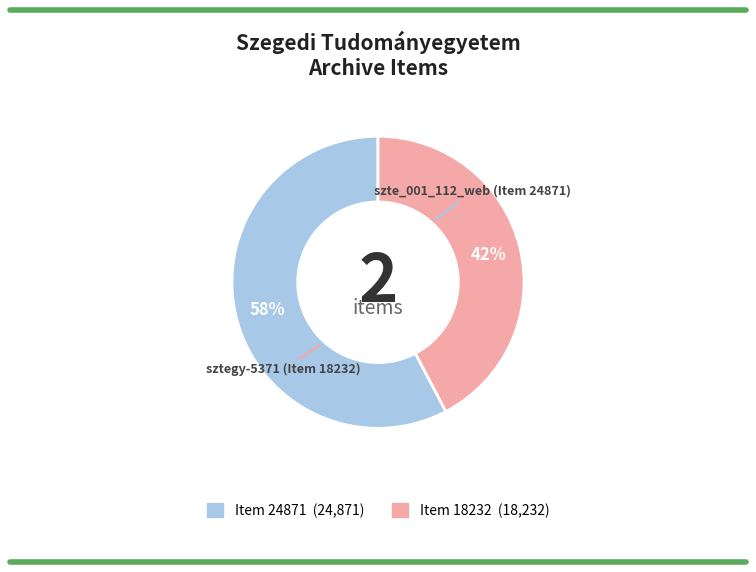

Is there a majority slice in this chart?

Yes